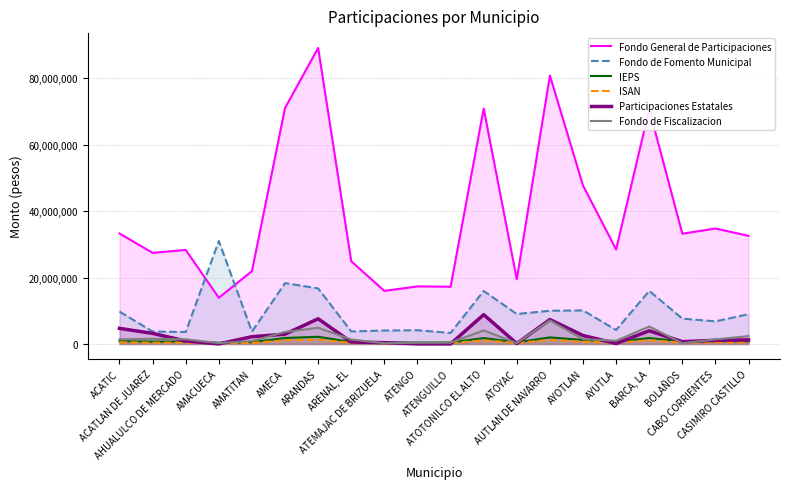

What position from the right is AMACUECA?

17